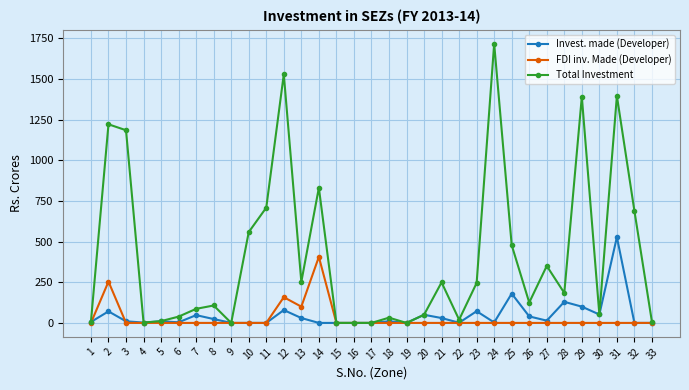

Which series changed the most between 22 and 32?

Total Investment